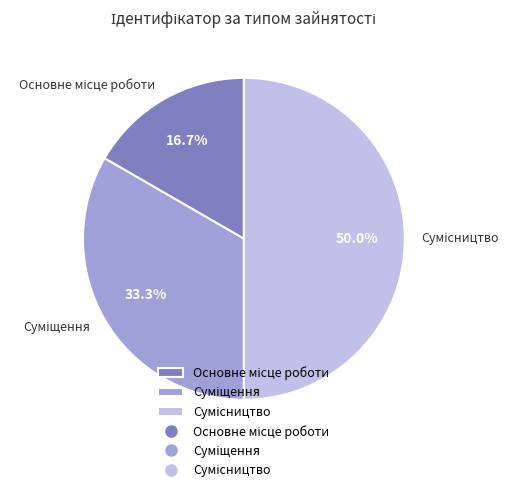

How many slices are in this pie chart?

3